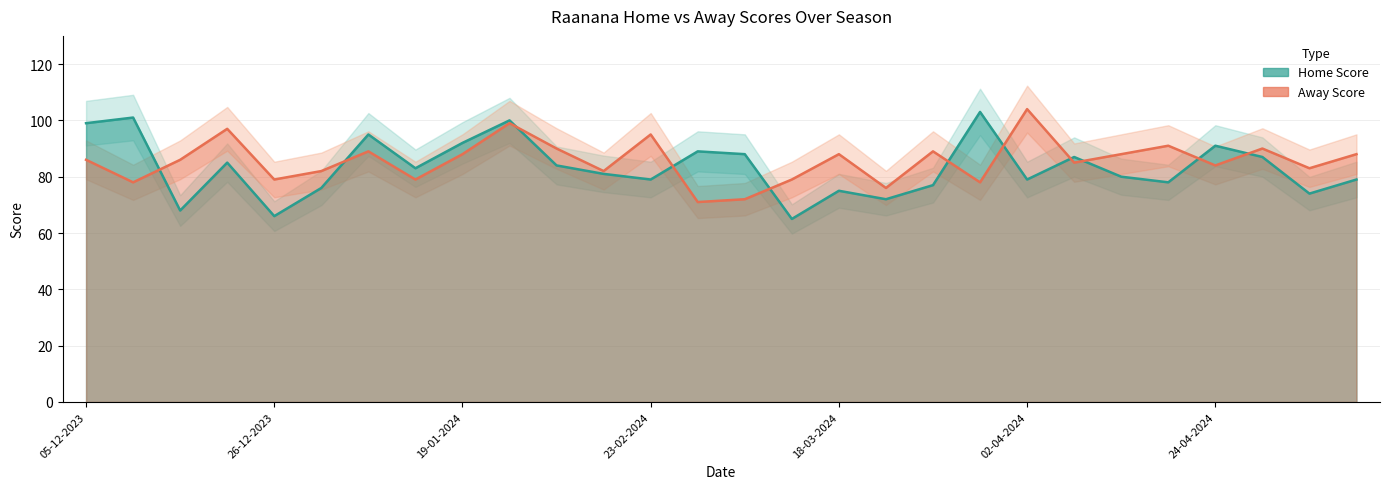

What value does the Home Score series have at 02-01-2024, to the nearest 10?

80